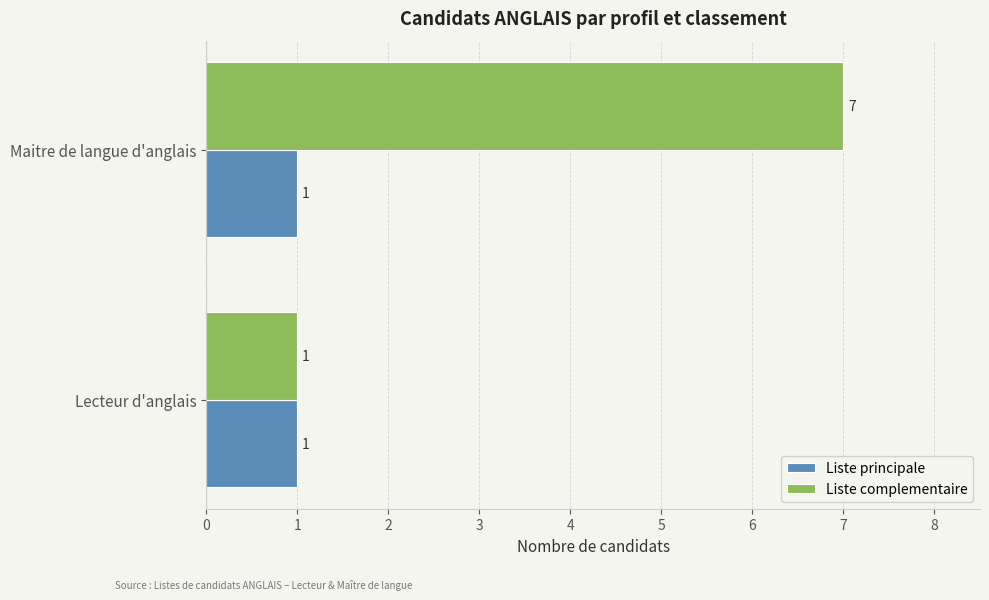

Is it true that Liste complementaire equals 0 at Lecteur d'anglais?

False